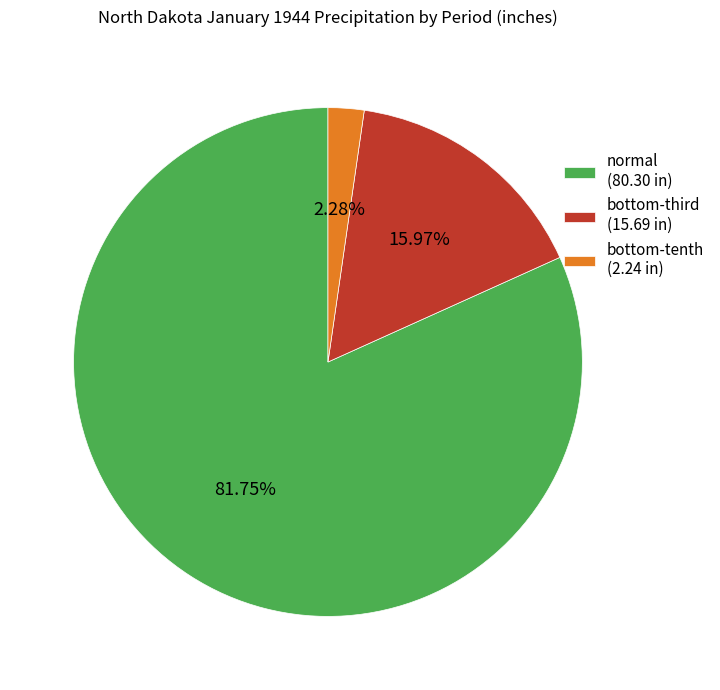

Which slice represents more than half of the pie?

normal (80.30 in)